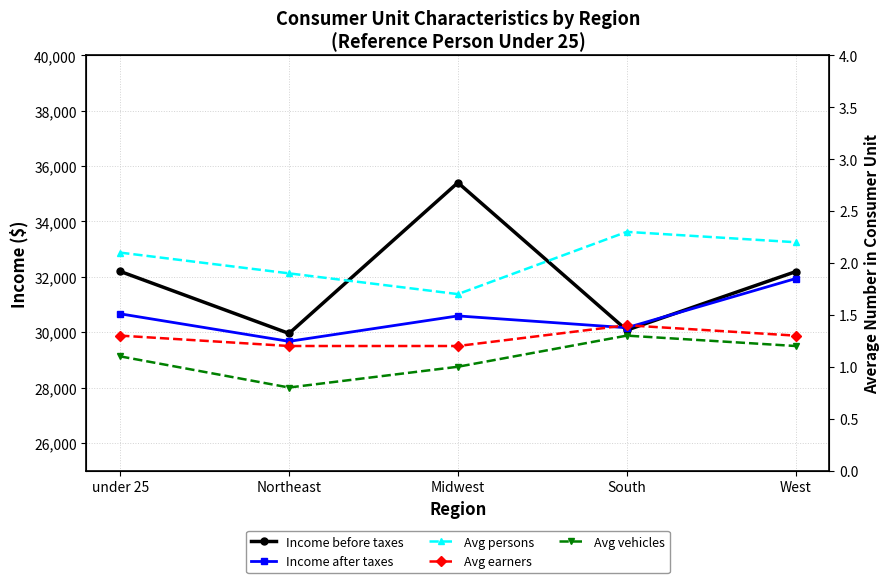

True or false: Avg vehicles and Income before taxes cross at least once.

False